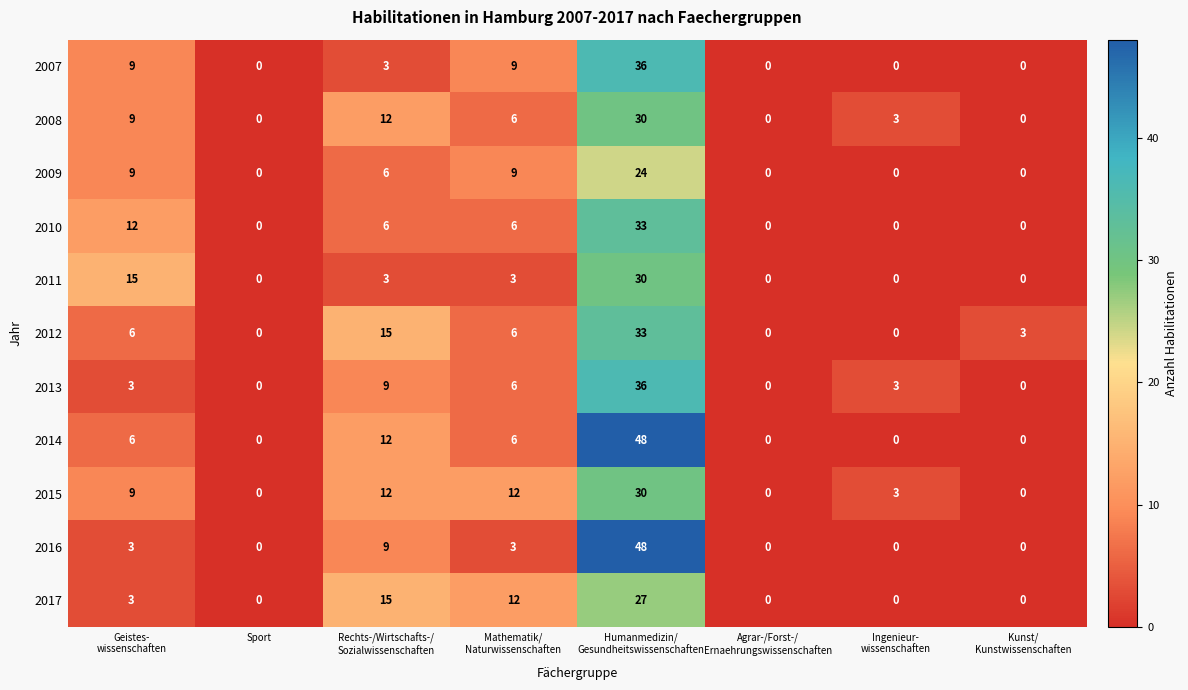

How many distinct data groups are displayed?

11